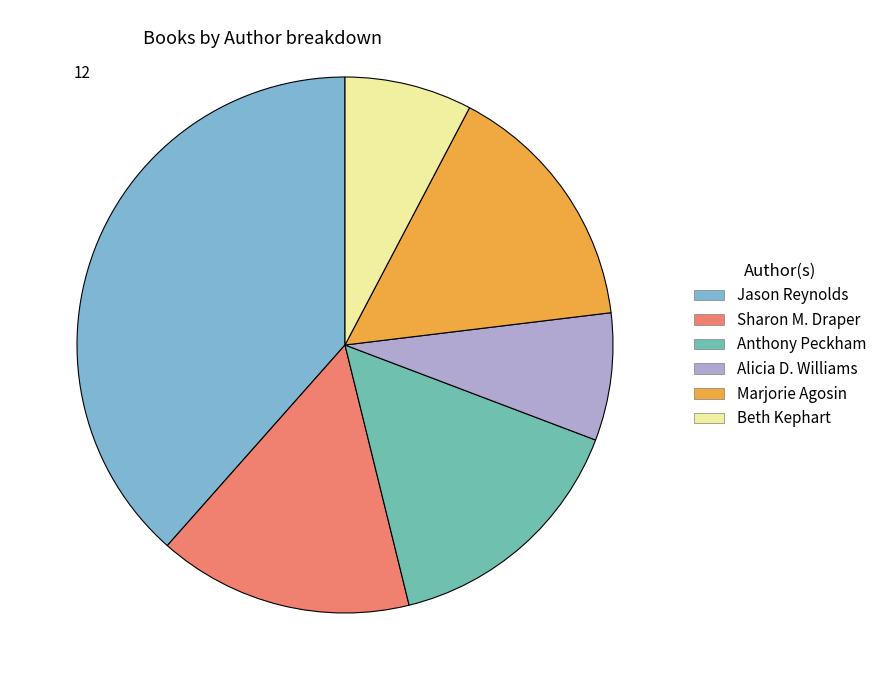

Is there a majority slice in this chart?

No